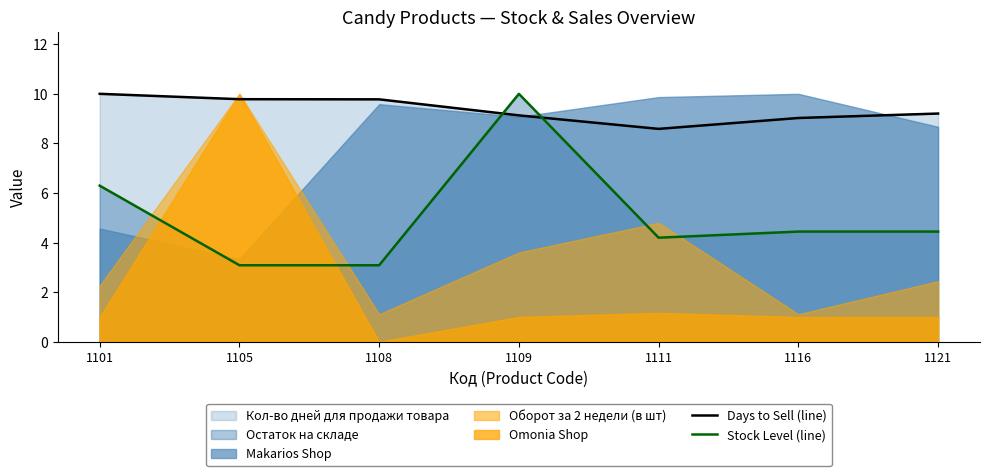

What is the difference between the maximum and minimum values in the Stock Level (line) series?

6.9